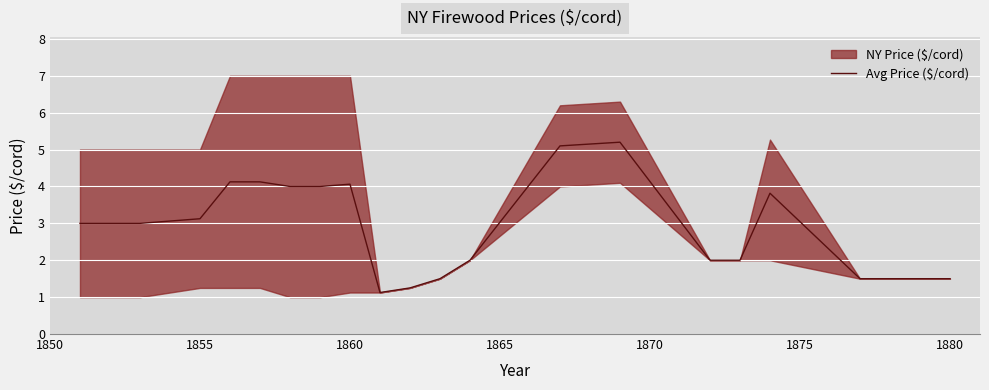

Reading left to right, what are all the values shown in this chart?

3.0	3.0	3.0	3.1	3.1	4.1	4.1	4.0	4.0	4.1	1.1	1.2	1.5	2.0	5.1	5.2	2.0	2.0	3.8	1.5	1.5	1.5	1.5